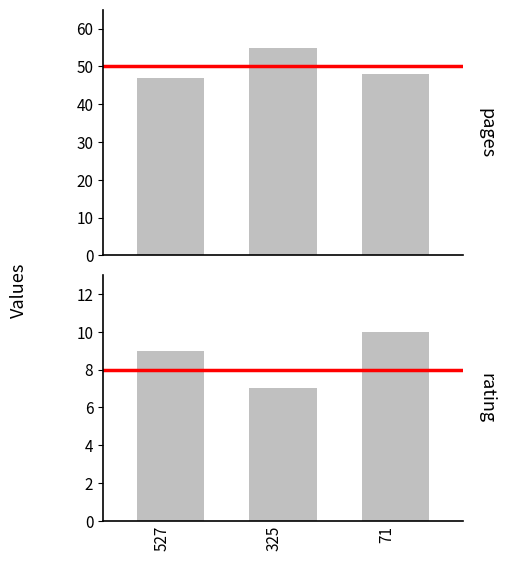

What is the value of the pages bar at the 2nd from the left?

55